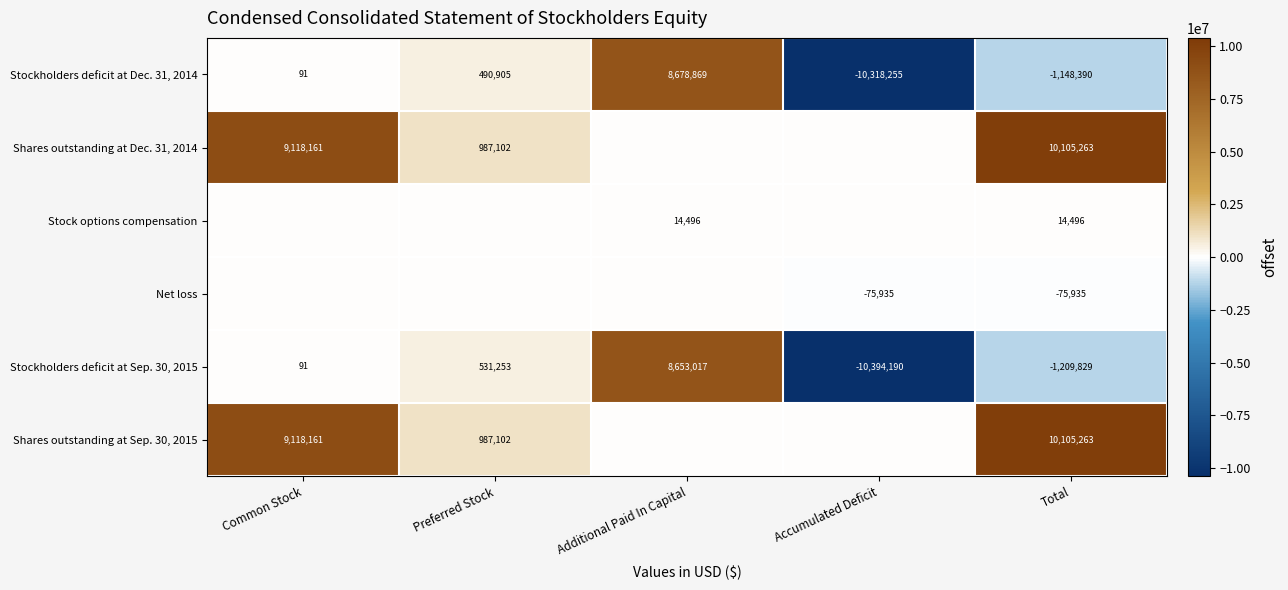

What is the maximum value for Stockholders deficit at Dec. 31, 2014?

8678869